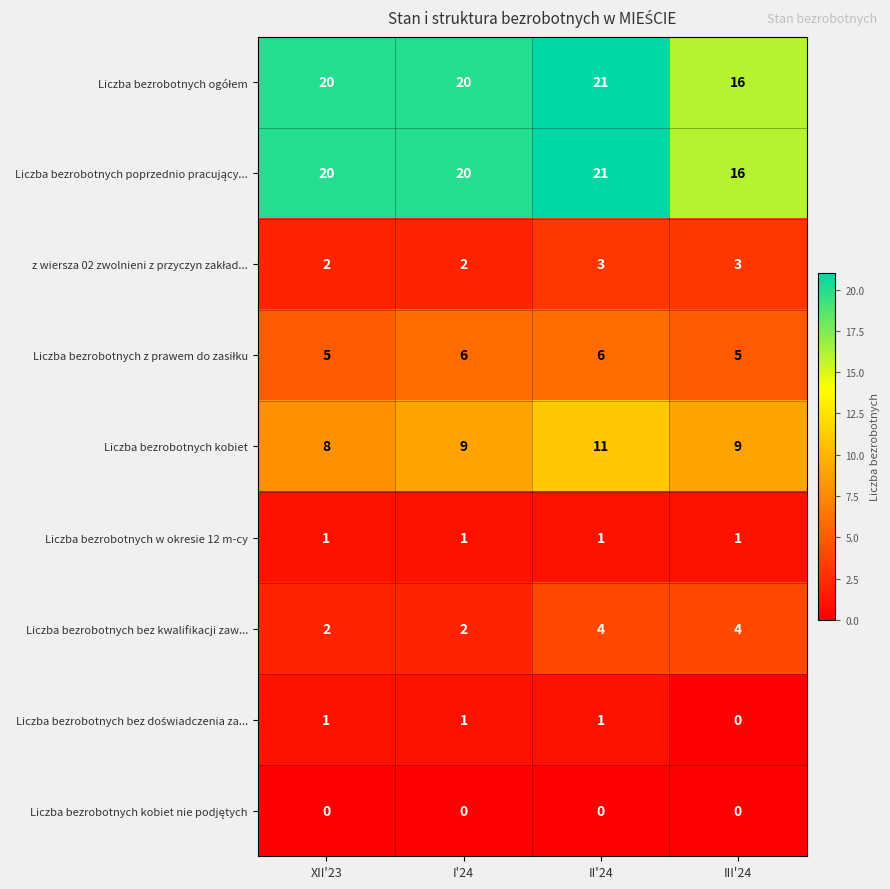

At which category does the chart reach its peak across all series?

II'24